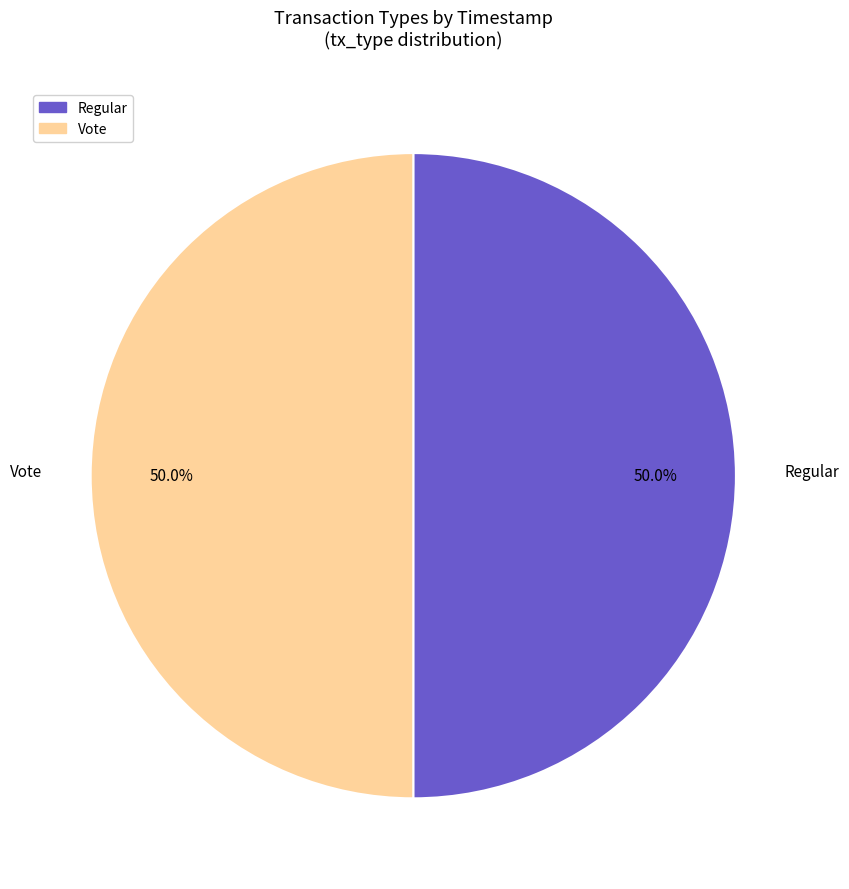

The Vote slice represents 50% of the pie. True or false?

True